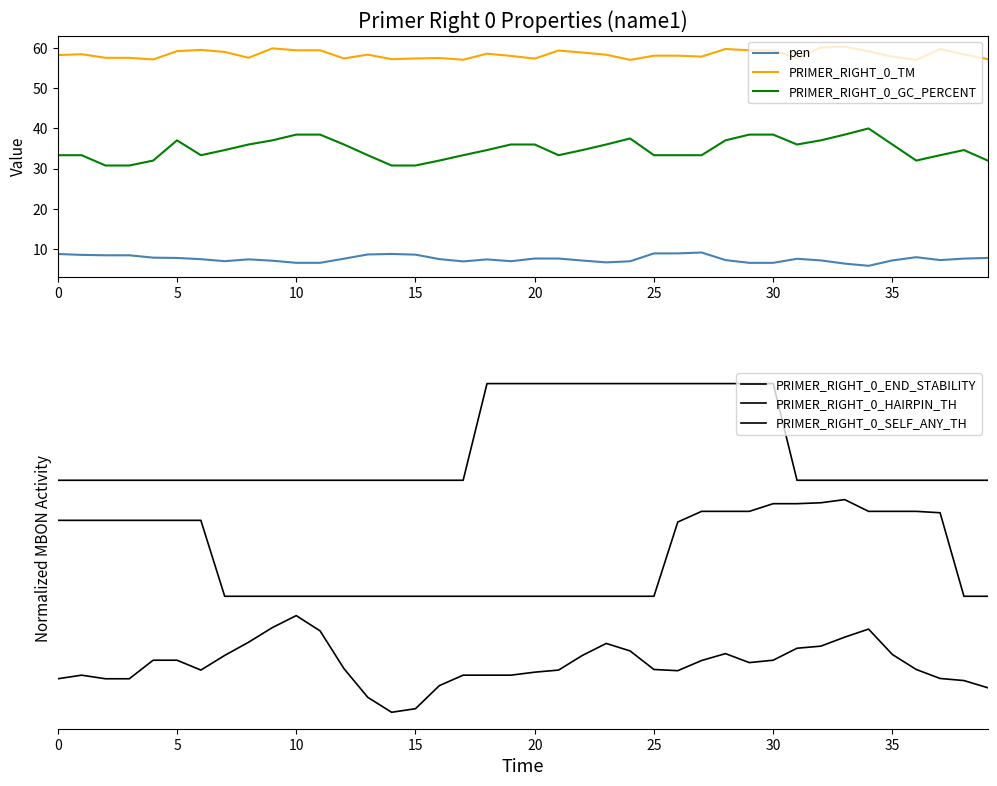

At how many categories does at least one series exceed 5?

40